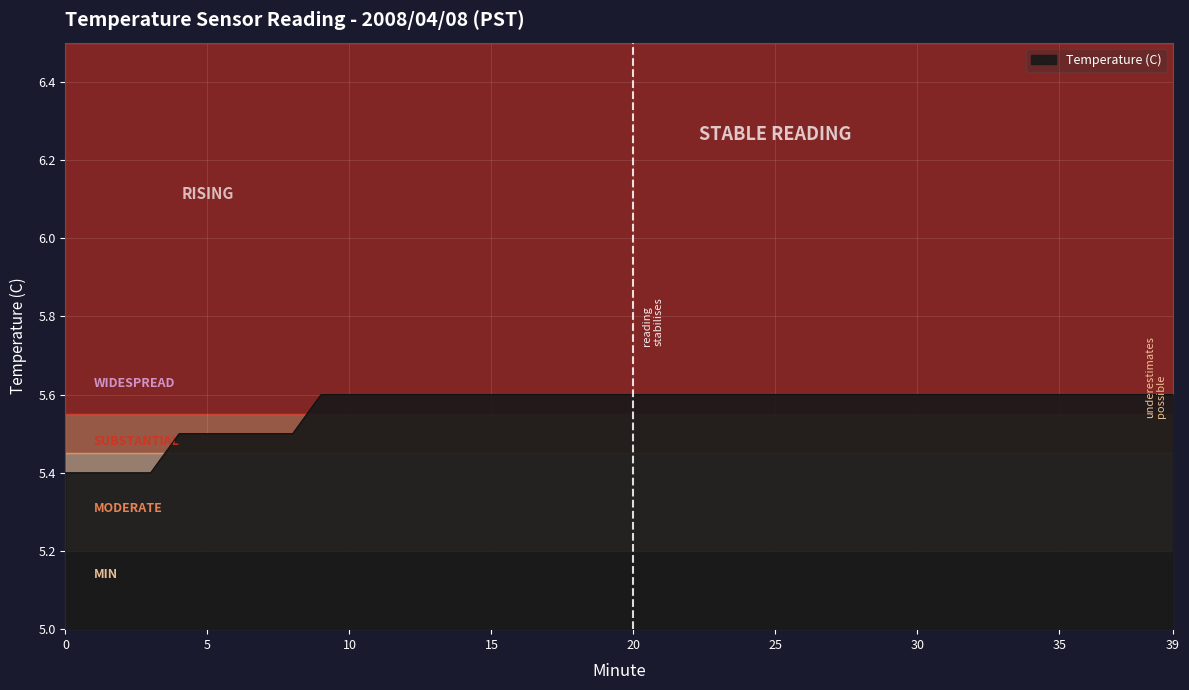

What is the greatest value displayed?

5.6